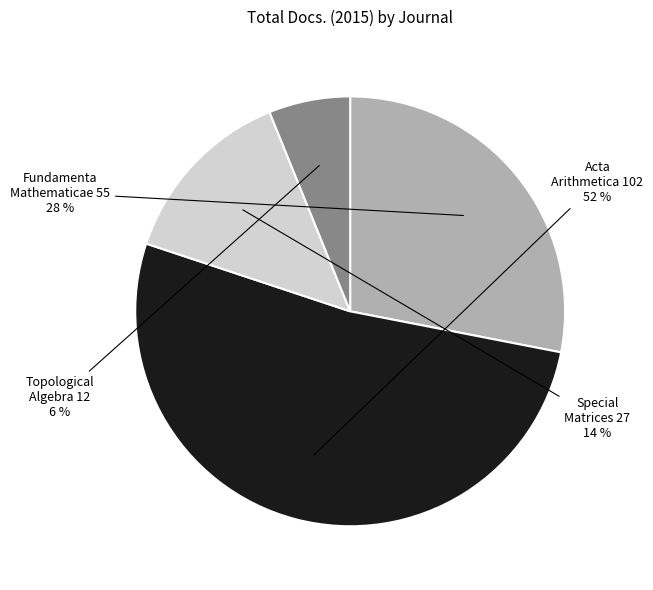

To the nearest percent, what is the average slice percentage?

25%